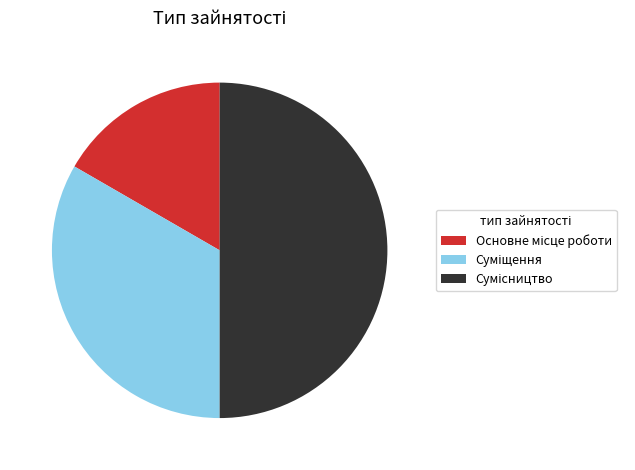

To the nearest percent, what is the difference between the Сумісництво and Основне місце роботи slice percentages?

33%